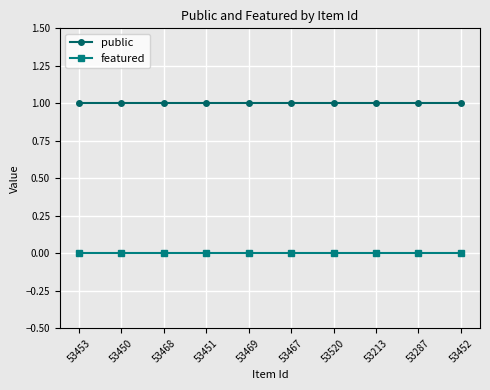

Is the value of public at 53450 greater than the value of featured at 53469?

Yes